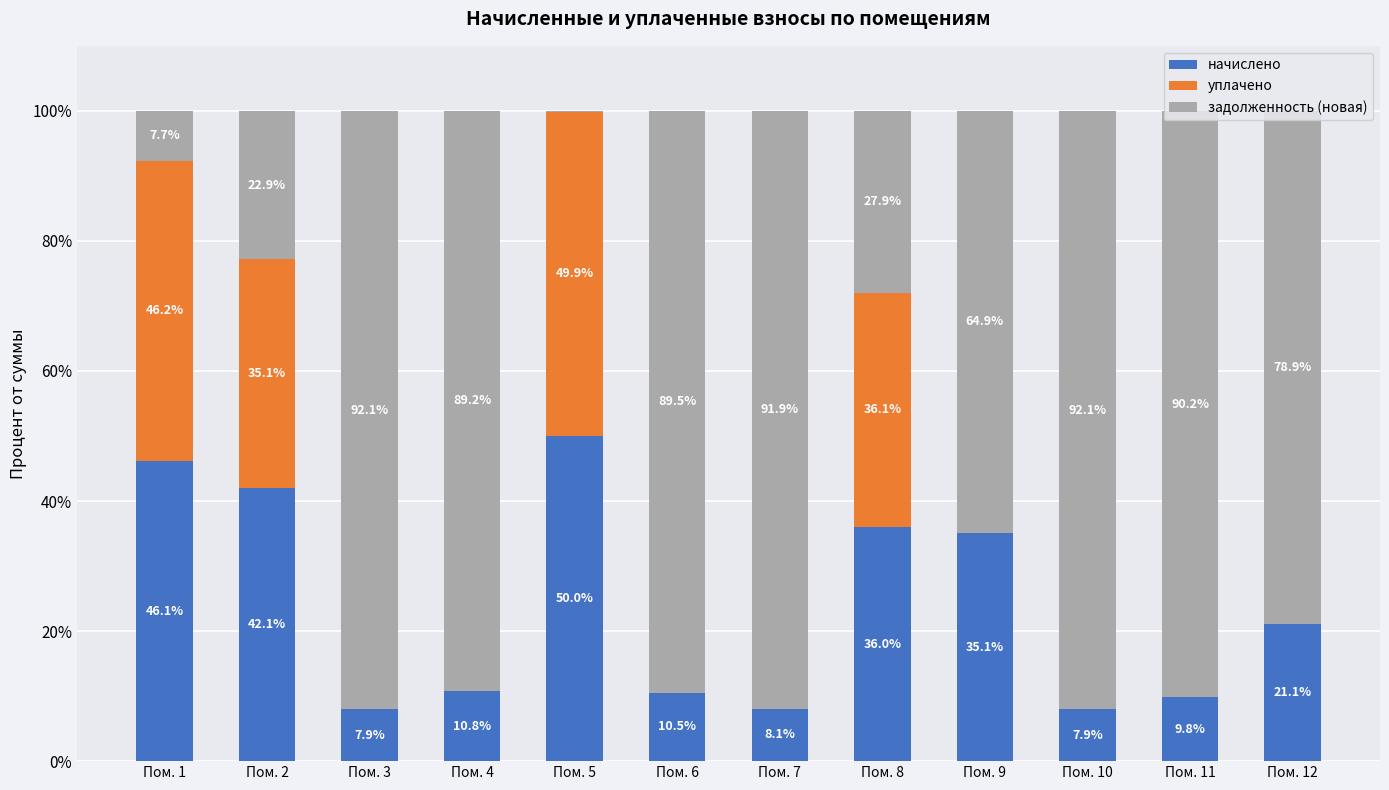

What is the highest value of the начислено series?

50.0